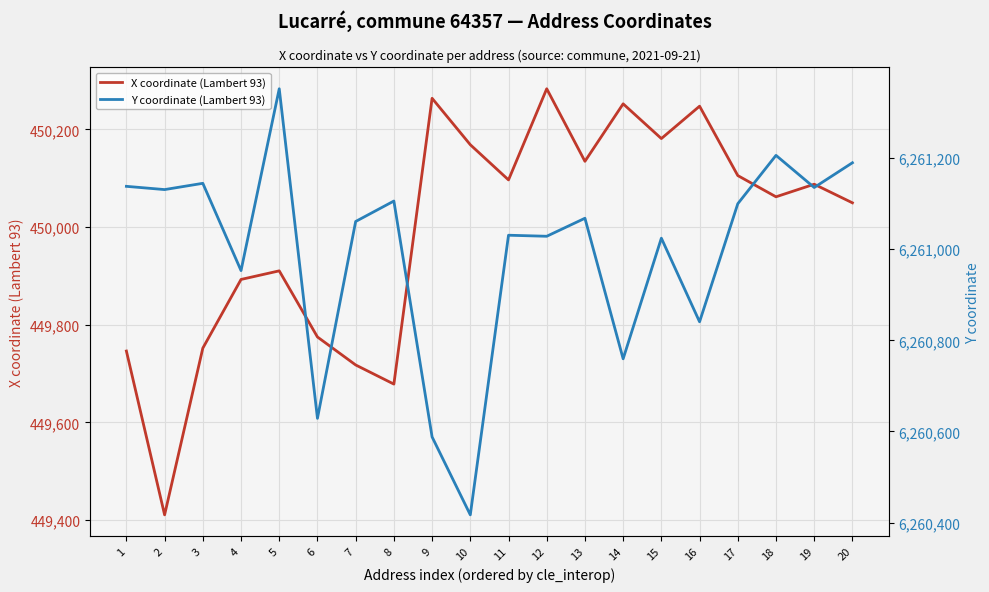

At which category does X coordinate (Lambert 93) reach its first local peak?

5